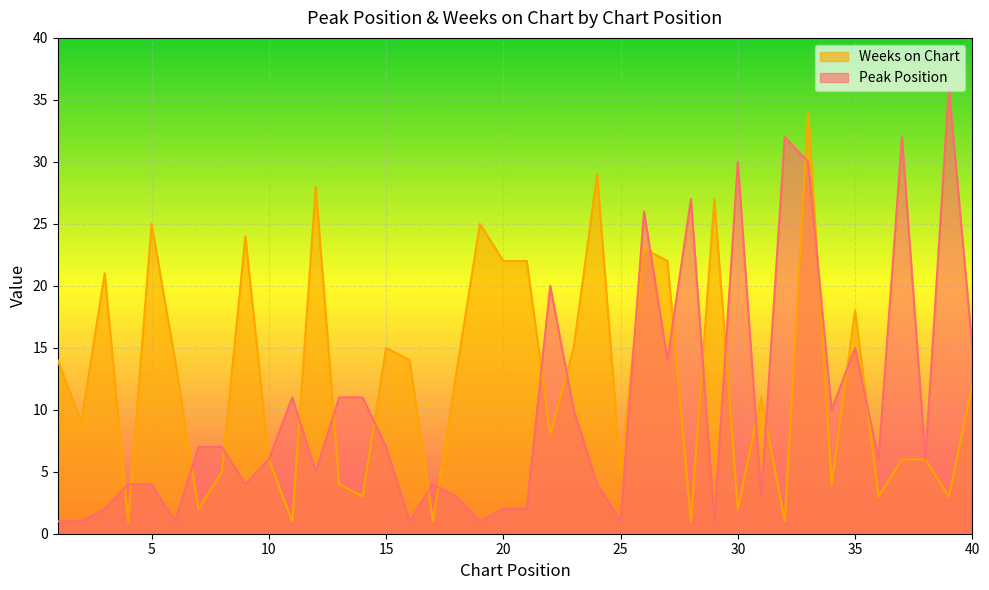

Reading left to right, what are all the values shown in this chart?

Peak Position: 1=1	2=1	3=2	4=4	5=4	6=1	7=7	8=7	9=4	10=6	11=11	12=5	13=11	14=11	15=7	16=1	17=4	18=3	19=1	20=2	21=2	22=20	23=10	24=4	25=1	26=26	27=14	28=27	29=1	30=30	31=3	32=32	33=30	34=10	35=15	36=6	37=32	38=6	39=36	40=15
Weeks on Chart: 1=14	2=9	3=21	4=1	5=25	6=14	7=2	8=5	9=24	10=6	11=1	12=28	13=4	14=3	15=15	16=14	17=1	18=13	19=25	20=22	21=22	22=8	23=15	24=29	25=5	26=23	27=22	28=1	29=27	30=2	31=11	32=1	33=34	34=4	35=18	36=3	37=6	38=6	39=3	40=12